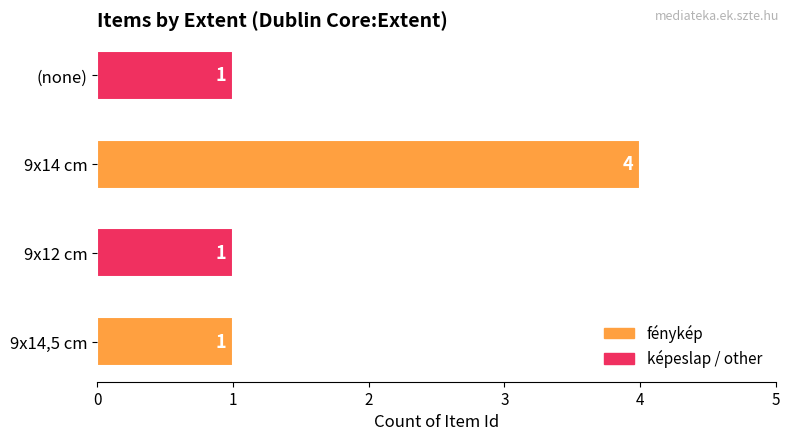

What is the difference between the values at 9x14,5 cm and 9x14 cm?

3